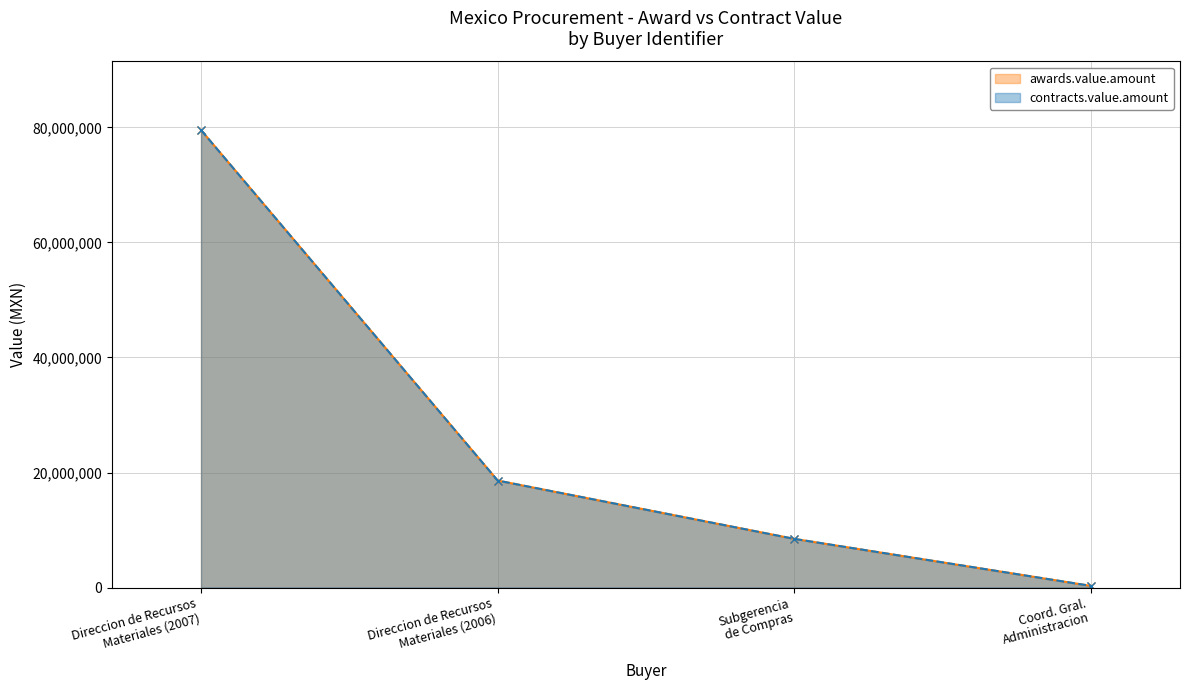

Which series has the largest range (max minus min)?

awards.value.amount